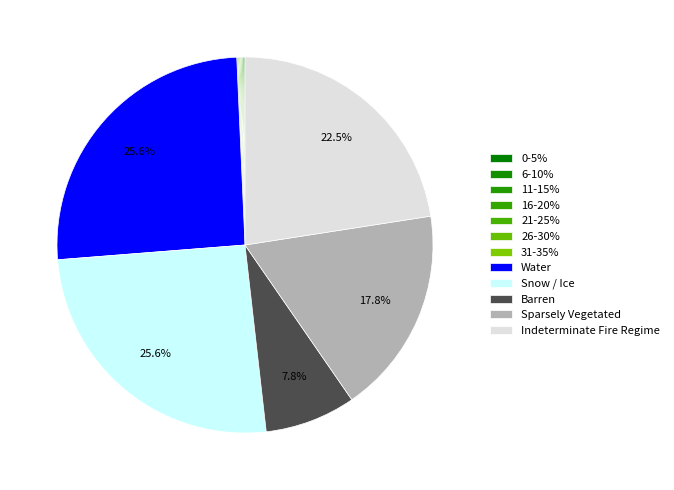

Between Sparsely Vegetated and 0-5%, which is larger?

Sparsely Vegetated